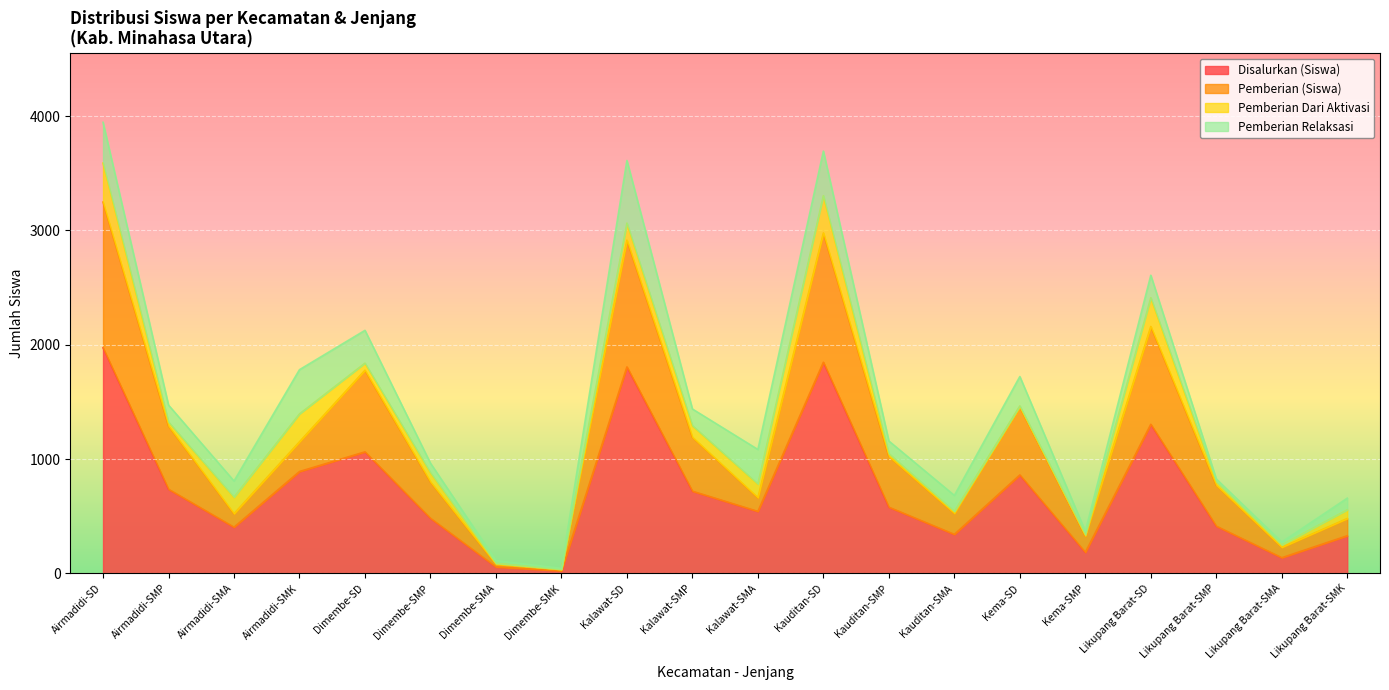

What is the difference between the second highest and second lowest values in the Disalurkan (Siswa) series?

1791